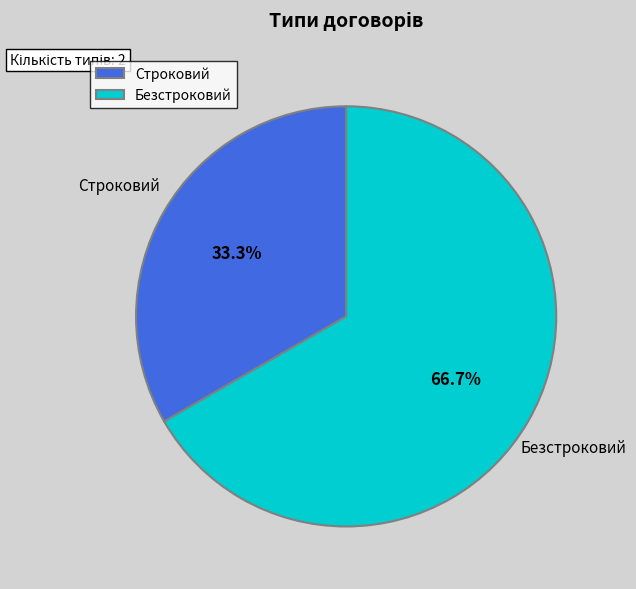

Rank the categories by value from highest to lowest.

Безстроковий, Строковий